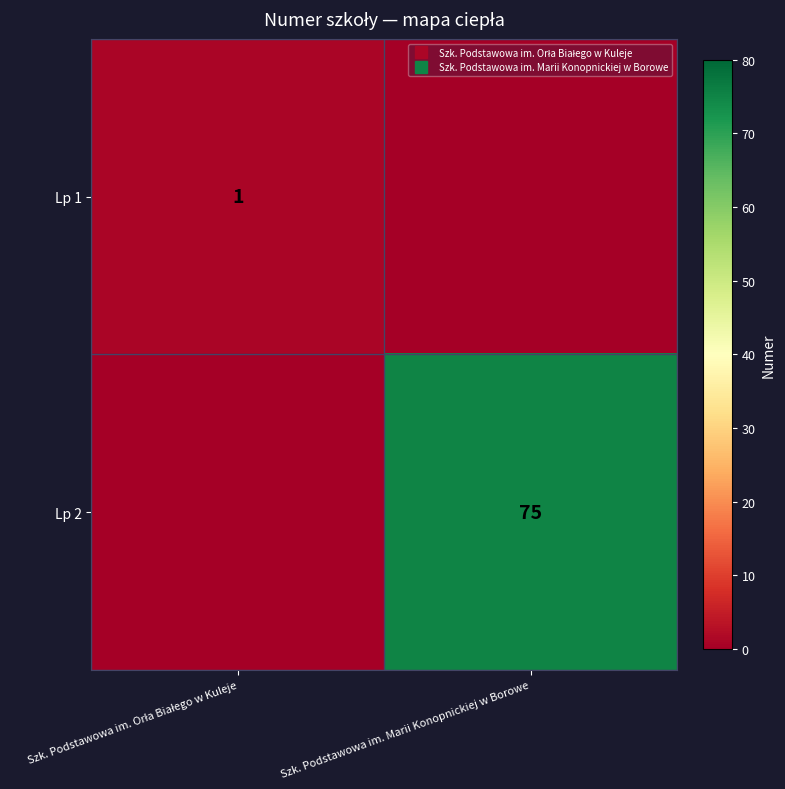

How many positive values does the Lp 2 series have?

1